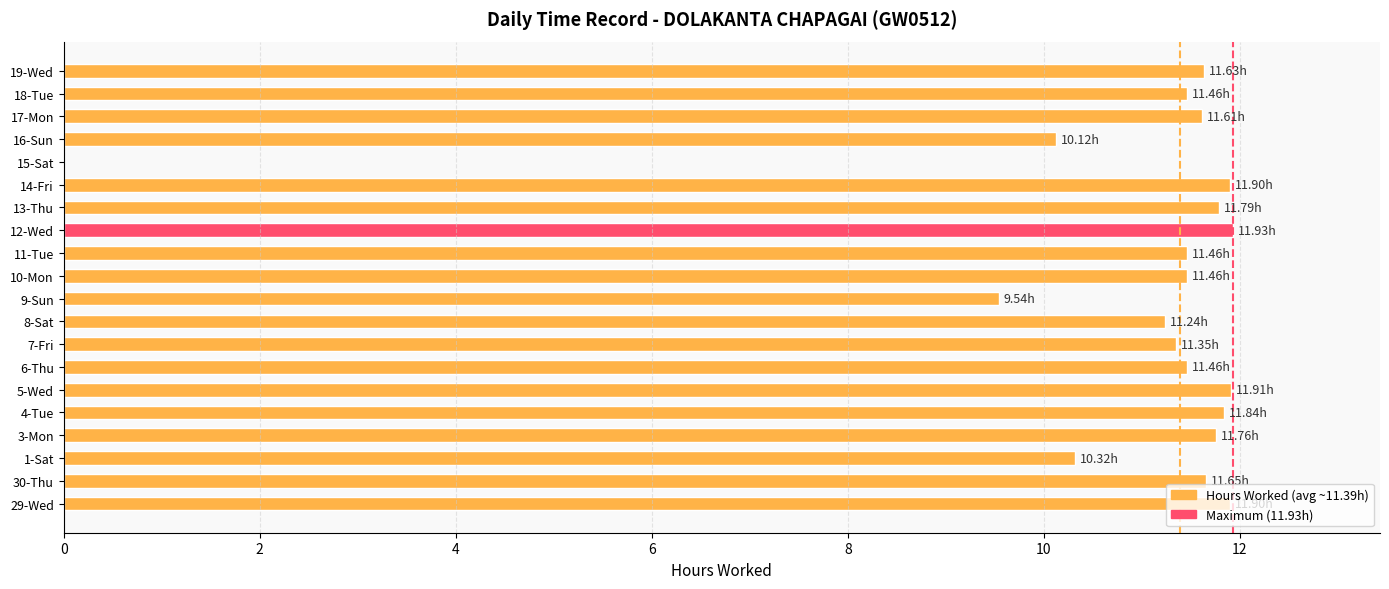

At which label is the value closest to 5?

9-Sun